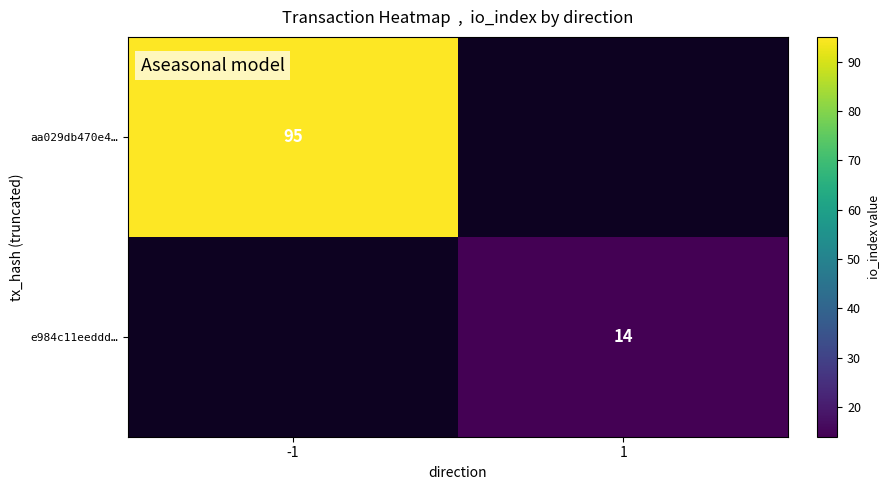

Is it true that aa029db470e4… equals 155.9 at -1?

False